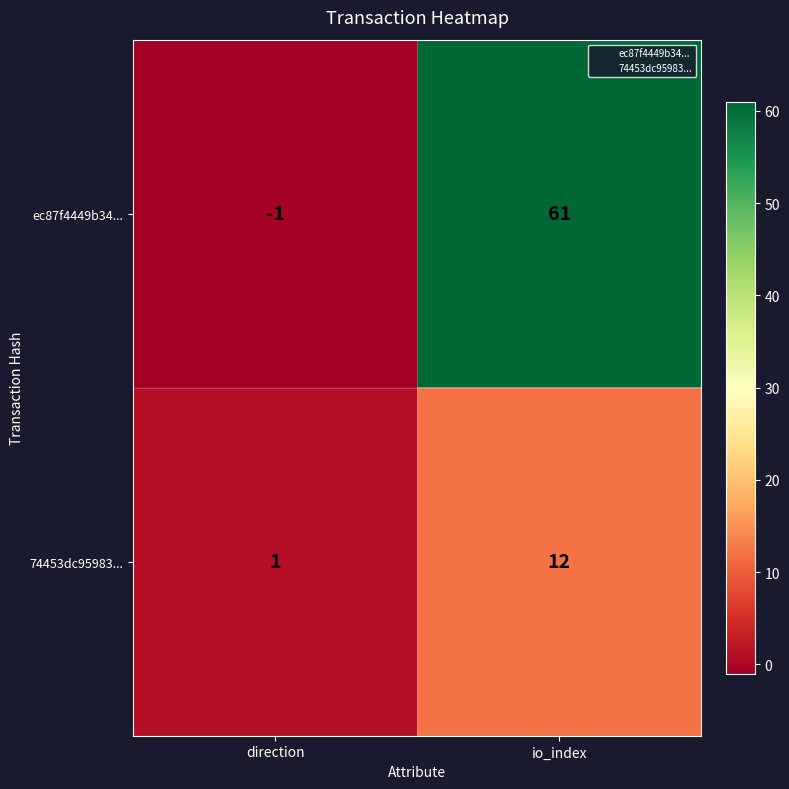

How many categories are shown in the chart?

2